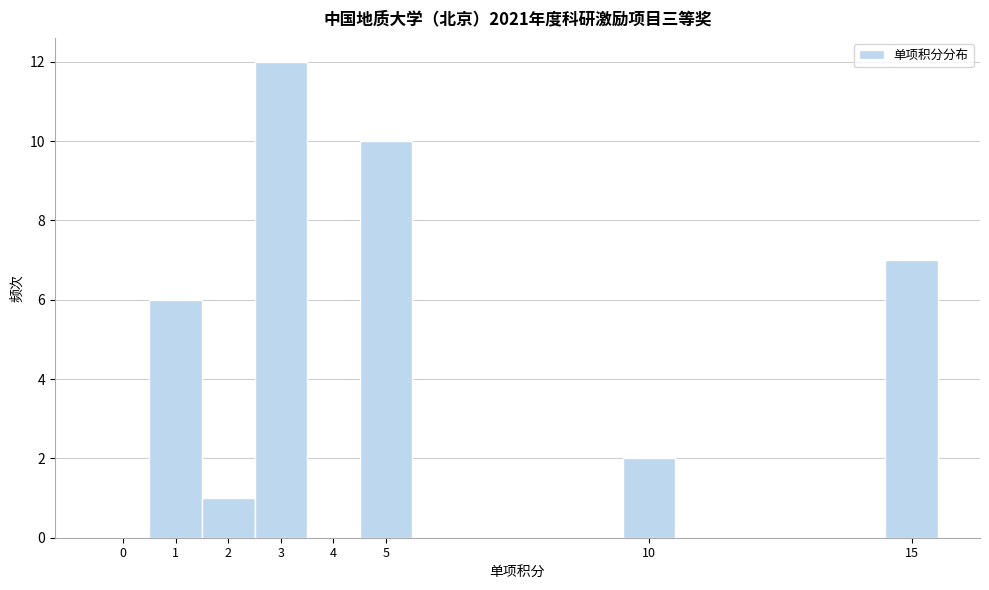

Reading left to right, transcribe this chart: for each bar, give the range it covers on the x-axis and its height. The values are not printed on the chart, so give them approximately, as read against the axis.

-0.5 to 0.5: 0
0.5 to 1.5: 6
1.5 to 2.5: 1
2.5 to 3.5: 12
3.5 to 4.5: 0
4.5 to 5.5: 10
5.5 to 9.5: 0
9.5 to 10.5: 2
10.5 to 14.5: 0
14.5 to 15.5: 7